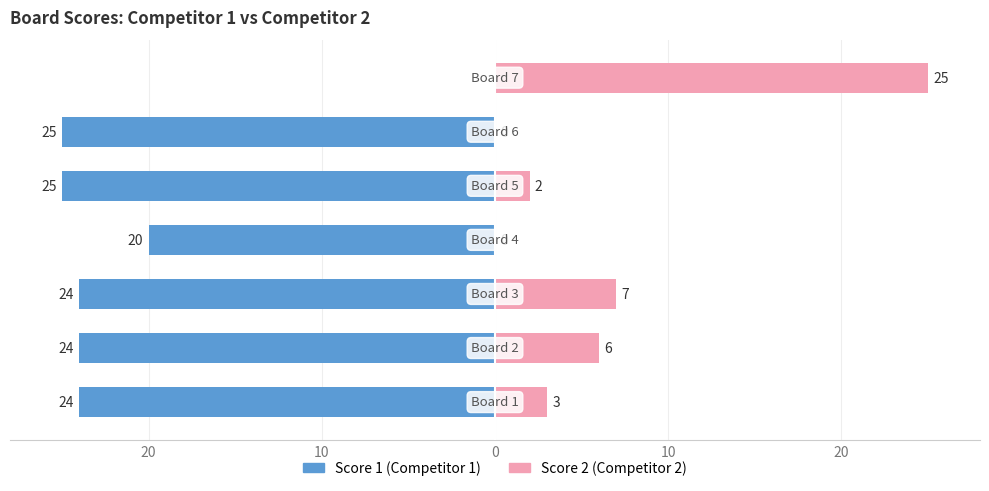

How many data points does each series have?

7